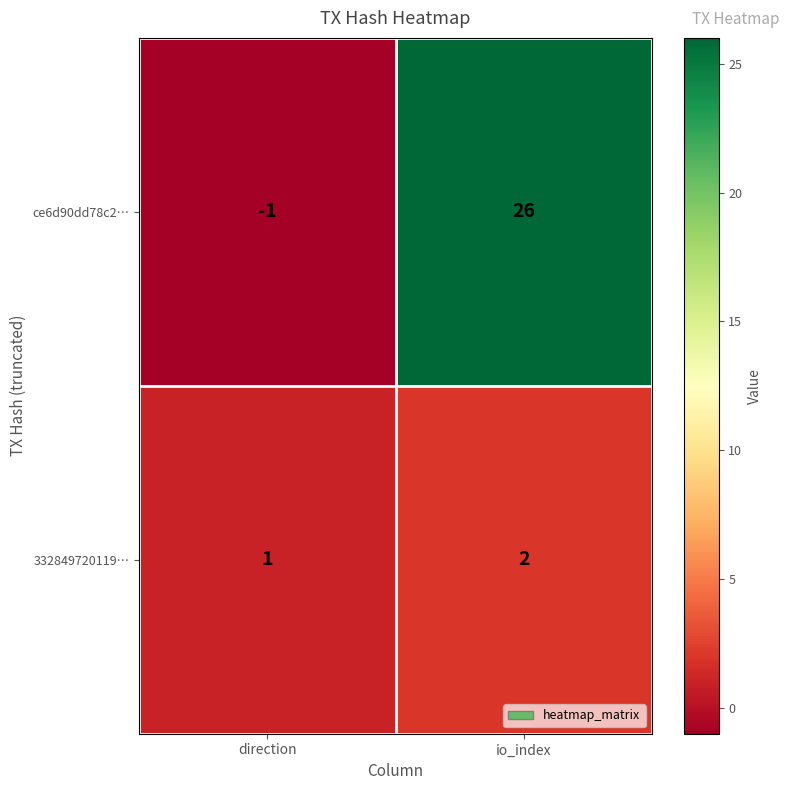

Which series has the widest spread of values?

ce6d90dd78c2…